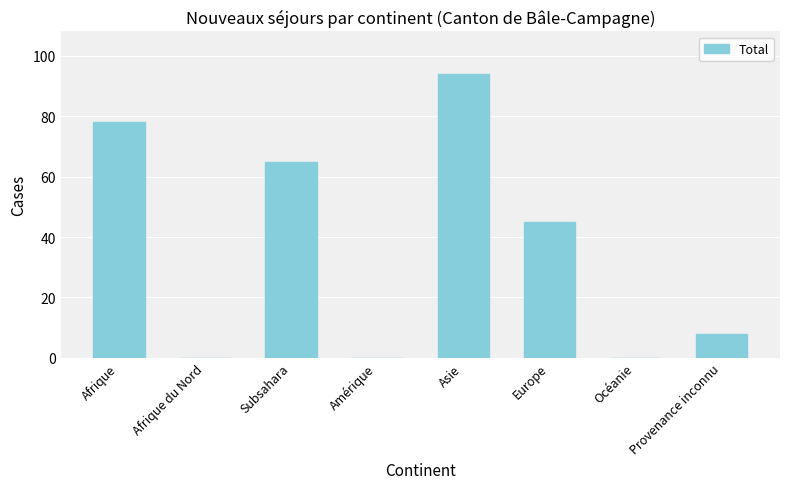

How many data points does each series have?

8